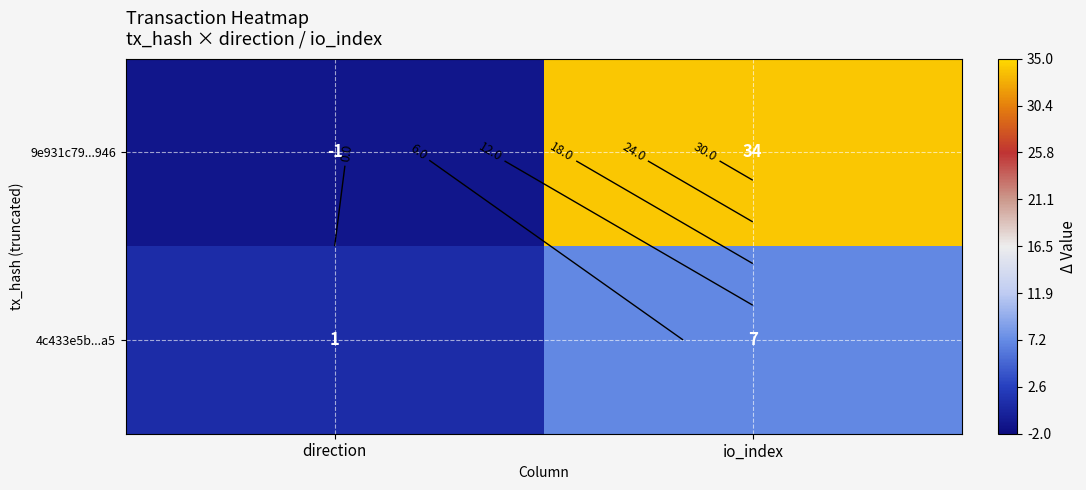

What is the average value of the 9e931c79...946 series?

16